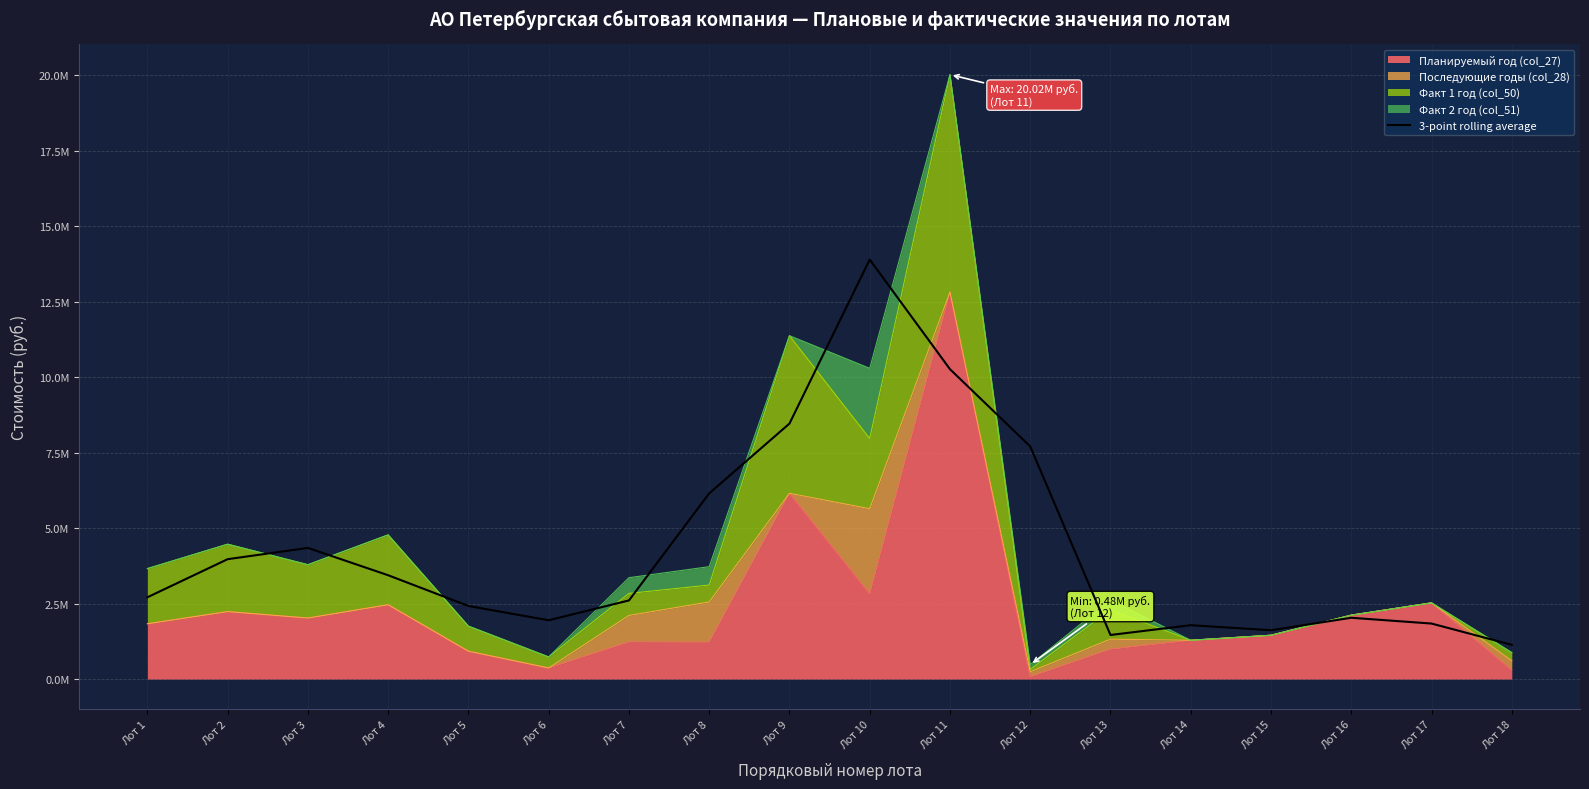

Where does the data first go above 2707410?

Лот 1